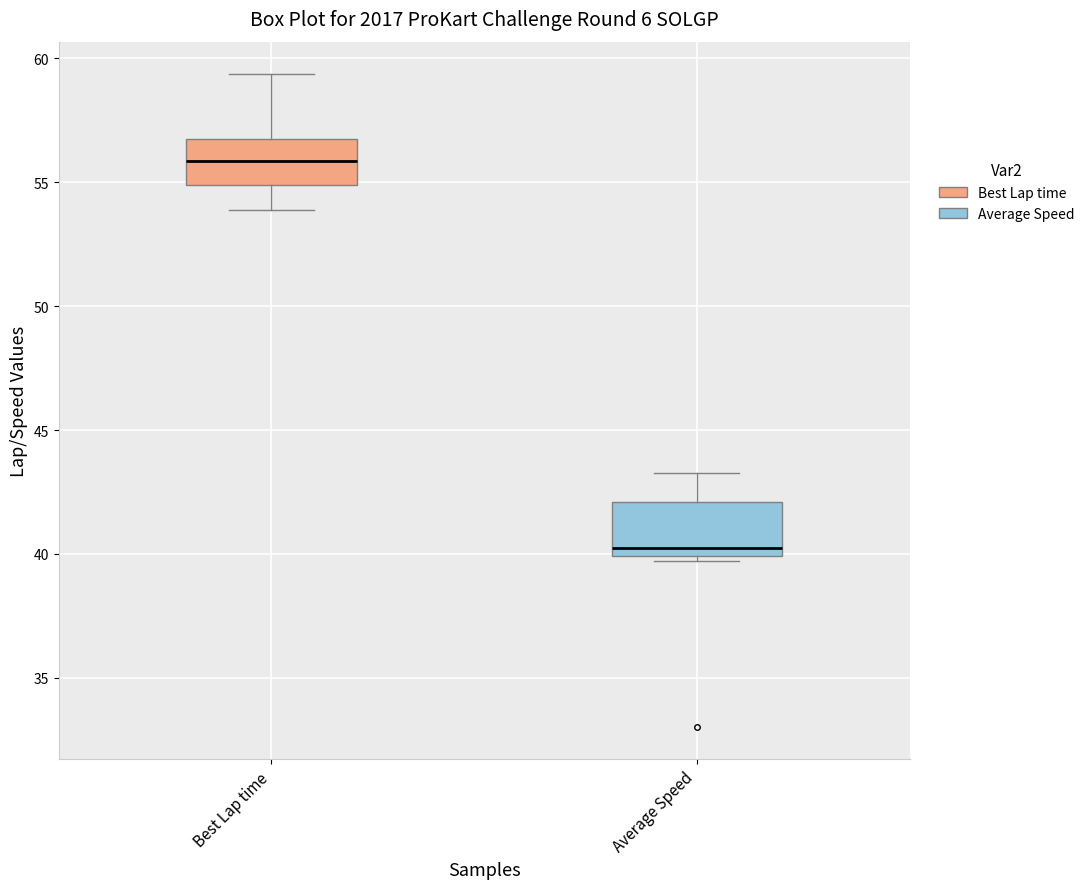

Which box's median line is the highest?

Best Lap time